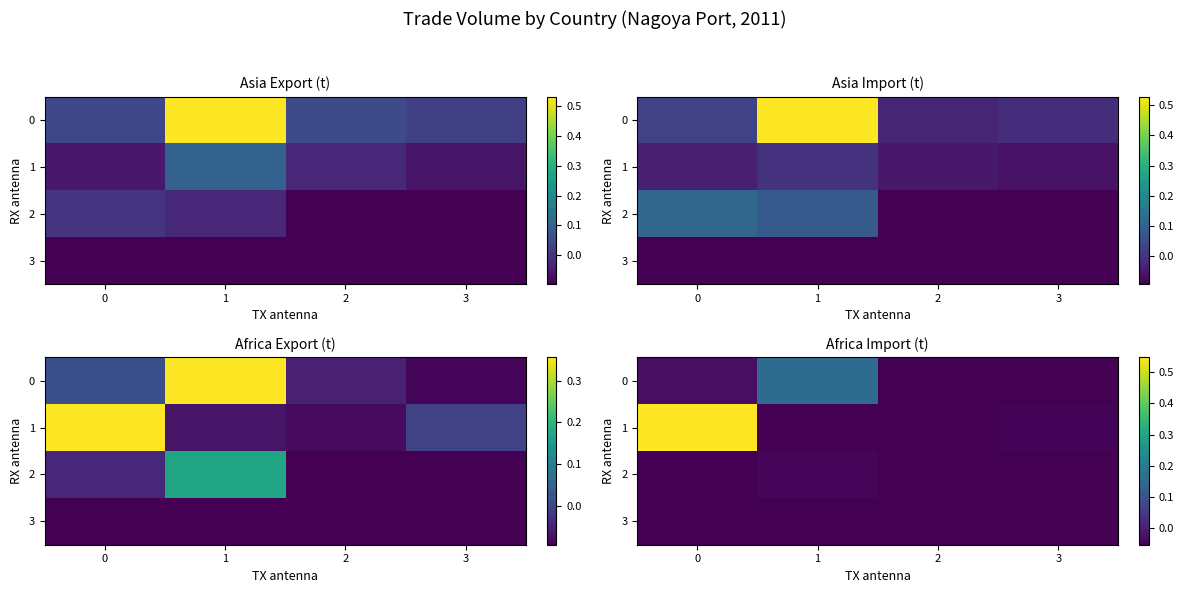

Which series has the largest range (max minus min)?

1